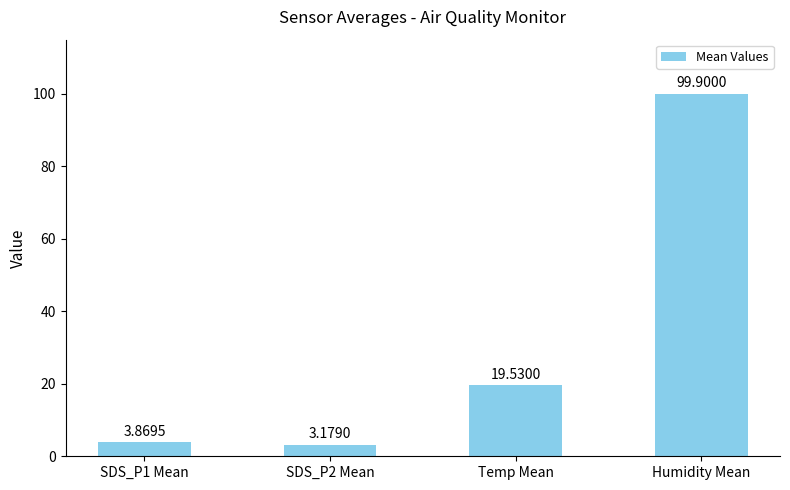

What is the label of the 4th bar from the right?

SDS_P1 Mean